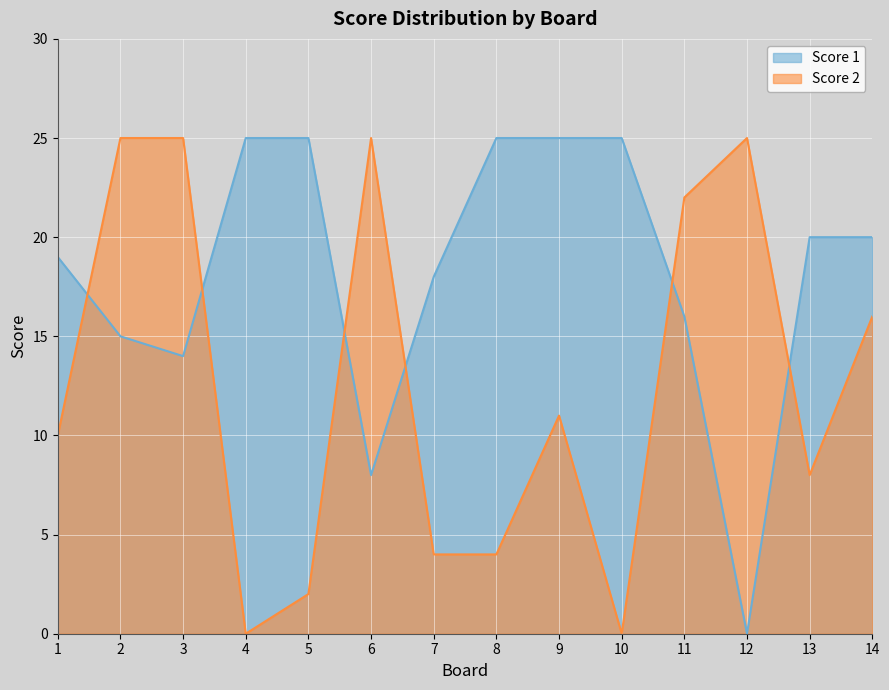

At which category is the sum across all series the highest?

2